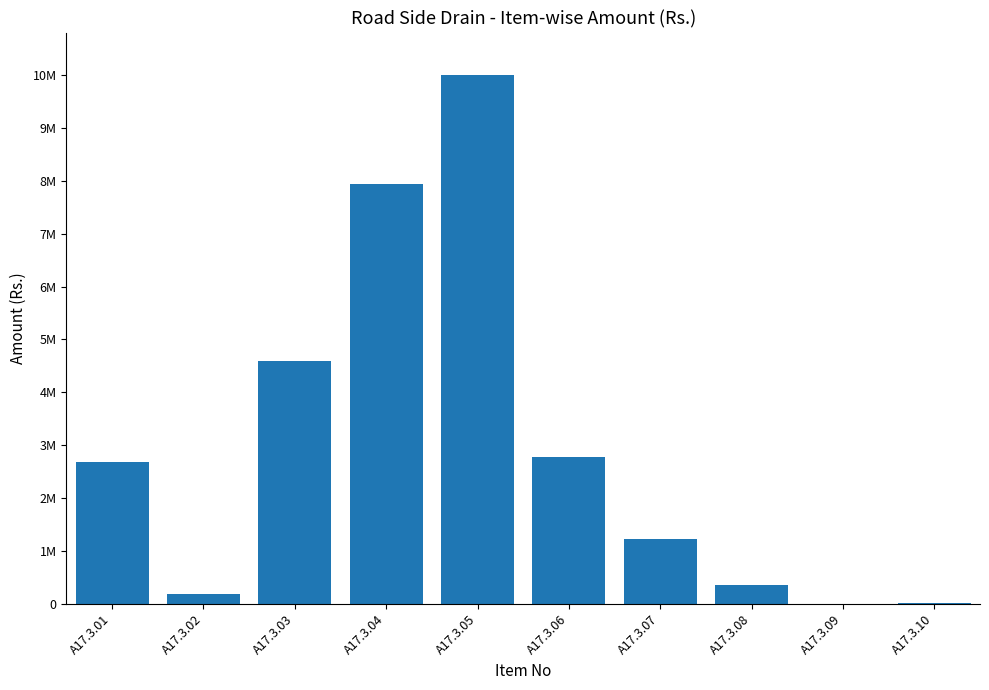

Reading left to right, what are all the values shown in this chart?

A17.3.01=2679306.1	A17.3.02=192514.6	A17.3.03=4598459.5	A17.3.04=7939196.9	A17.3.05=10004236.4	A17.3.06=2782055.9	A17.3.07=1220043.8	A17.3.08=353073.6	A17.3.09=2040.0	A17.3.10=12000.0